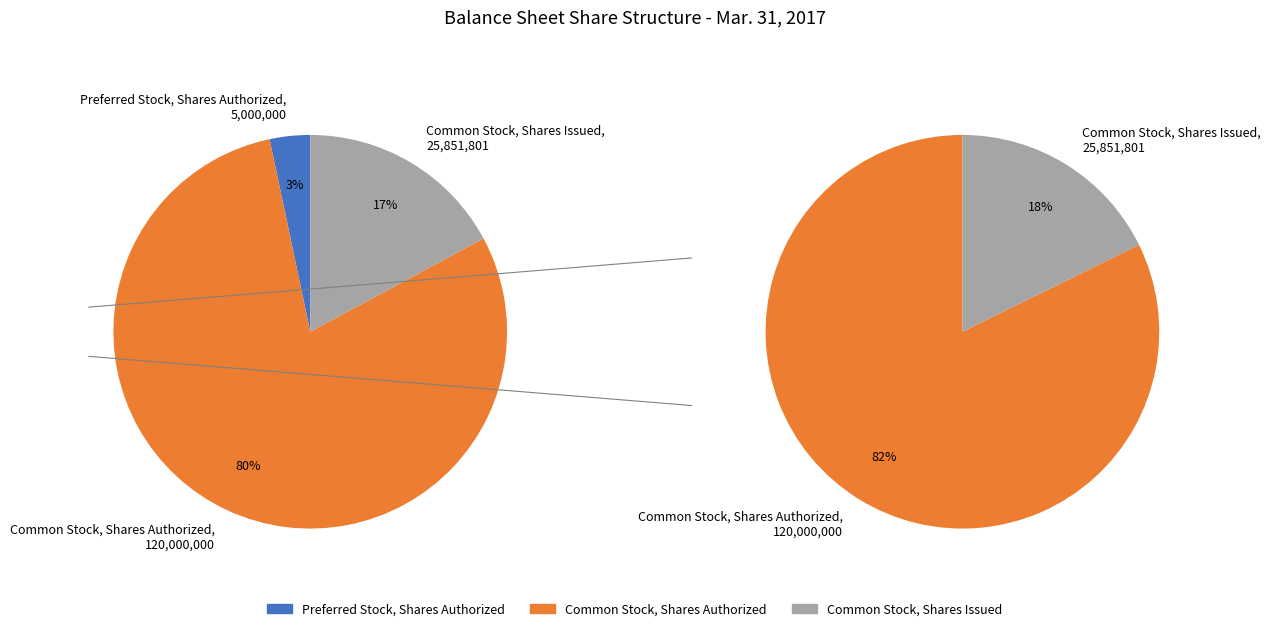

Is there any slice that represents more than half of the pie?

Yes